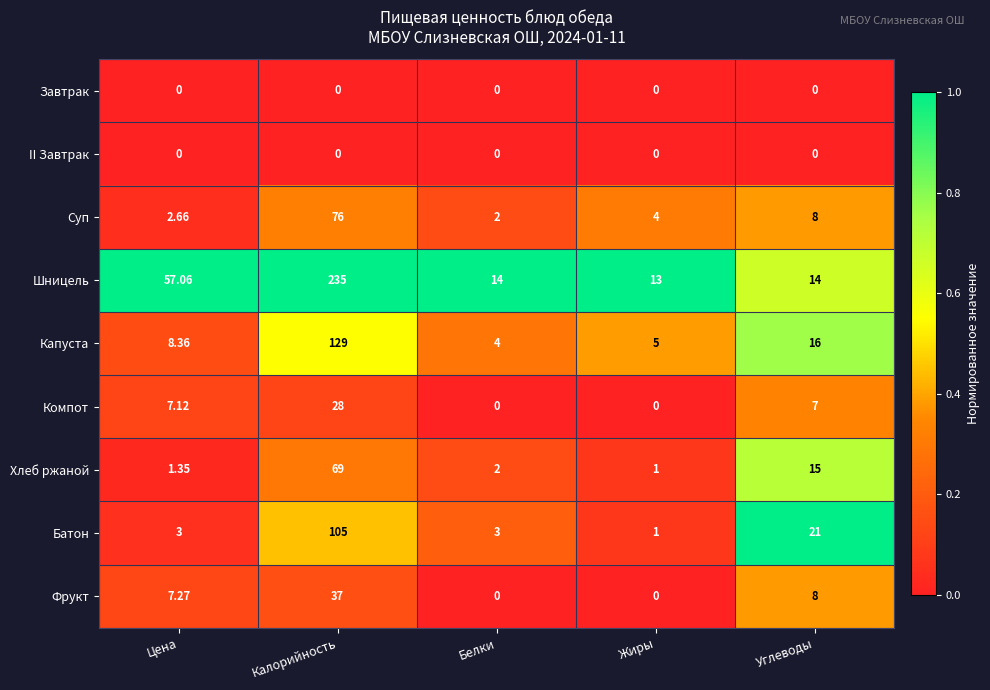

Which label corresponds to the largest value in the chart?

Калорийность